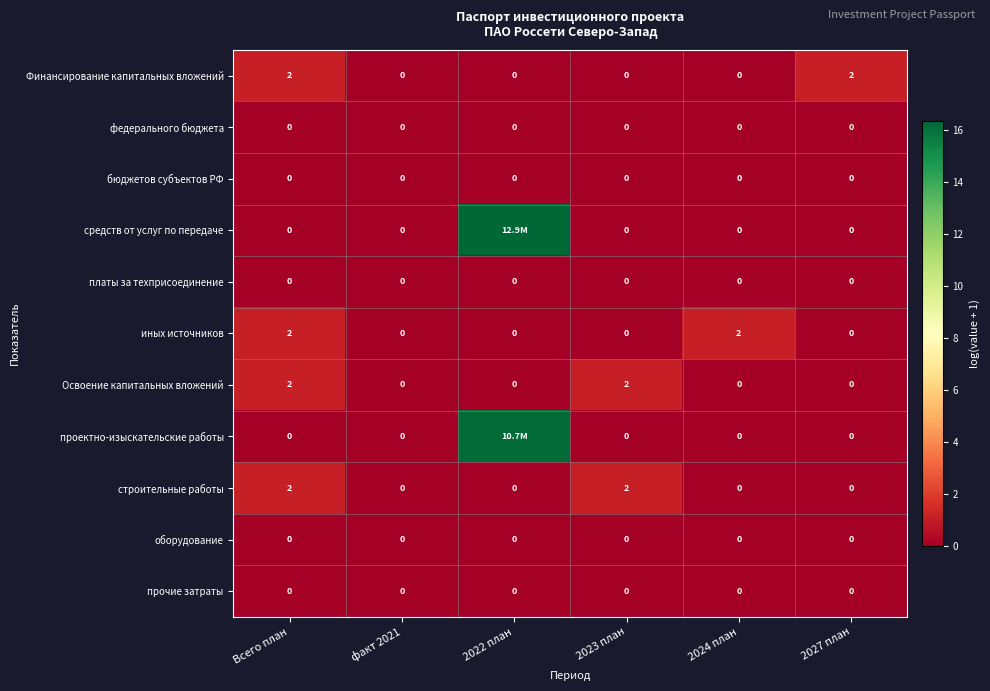

Is the value of платы за техприсоединение at 2023 план greater than the value of строительные работы at Всего план?

No